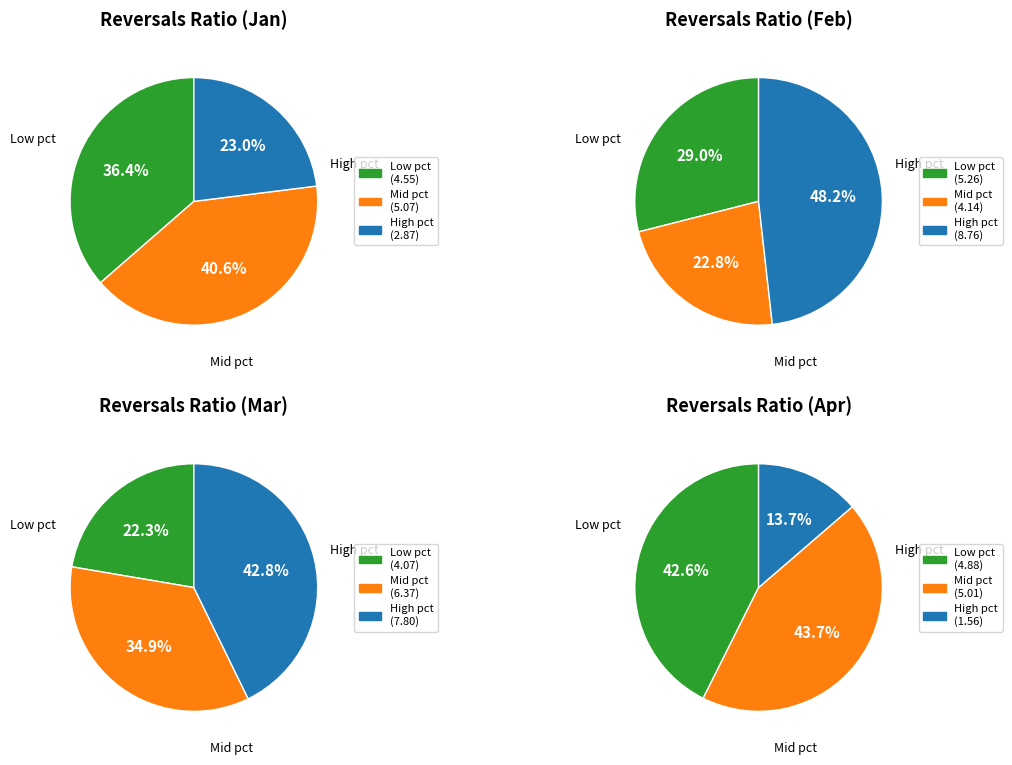

The values_feb slice represents 14% of the pie. True or false?

False